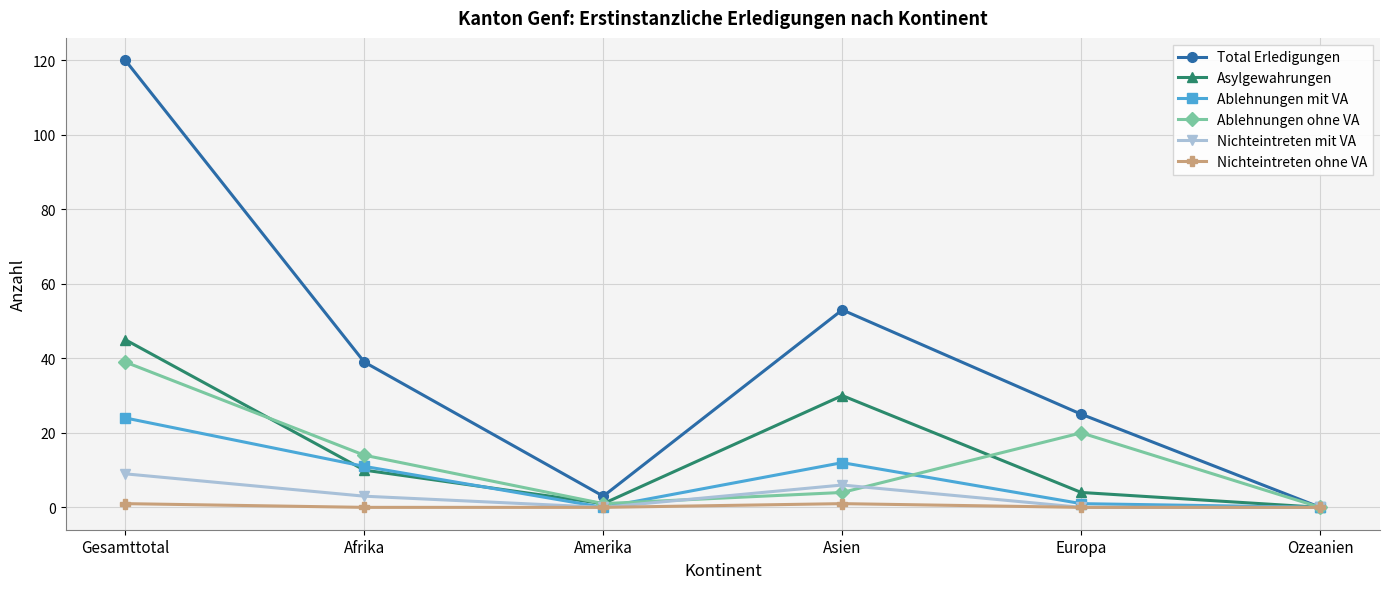

What position from the left is Afrika?

2